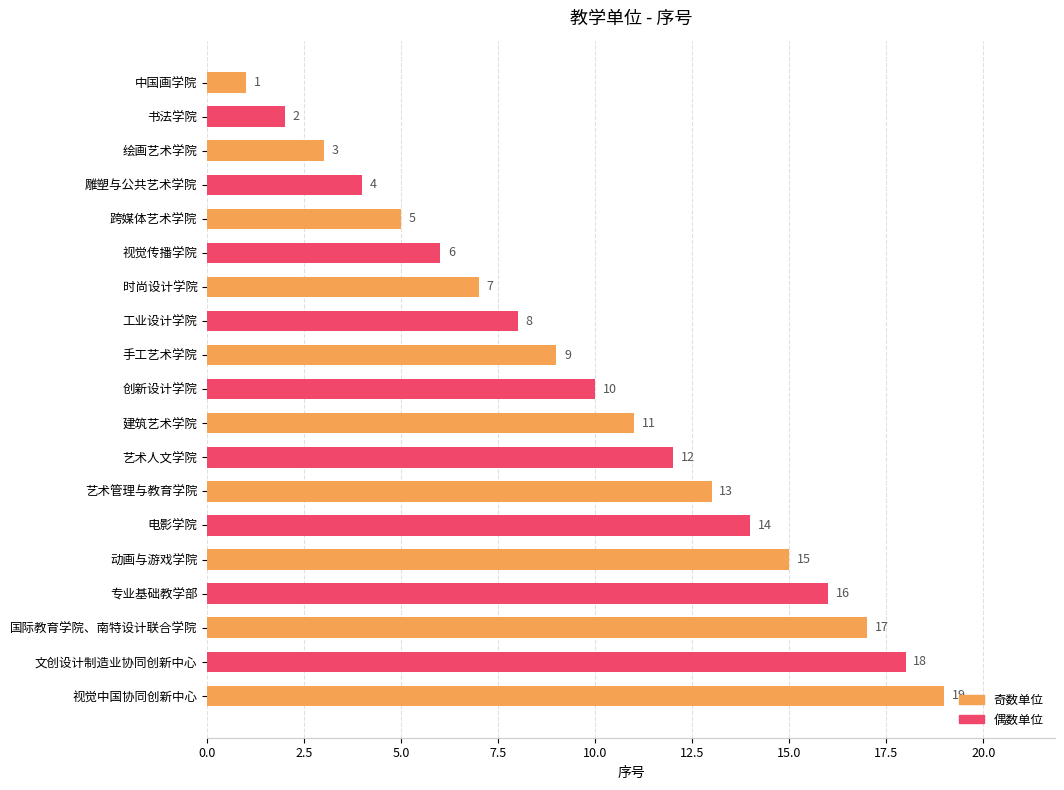

Rank the categories by value from highest to lowest.

视觉中国协同创新中心, 文创设计制造业协同创新中心, 国际教育学院、南特设计联合学院, 专业基础教学部, 动画与游戏学院, 电影学院, 艺术管理与教育学院, 艺术人文学院, 建筑艺术学院, 创新设计学院, 手工艺术学院, 工业设计学院, 时尚设计学院, 视觉传播学院, 跨媒体艺术学院, 雕塑与公共艺术学院, 绘画艺术学院, 书法学院, 中国画学院